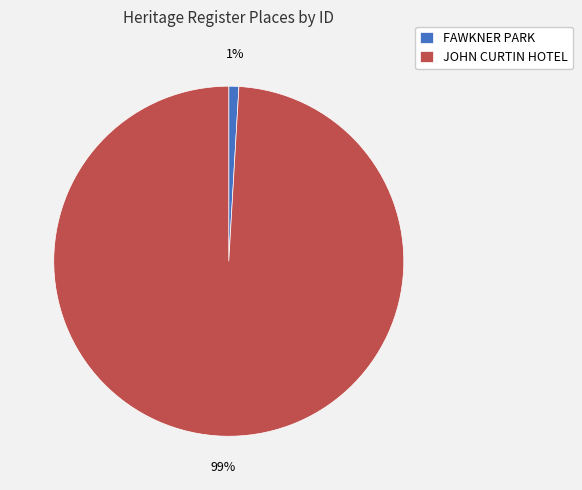

To the nearest percent, what is the average slice percentage?

50%